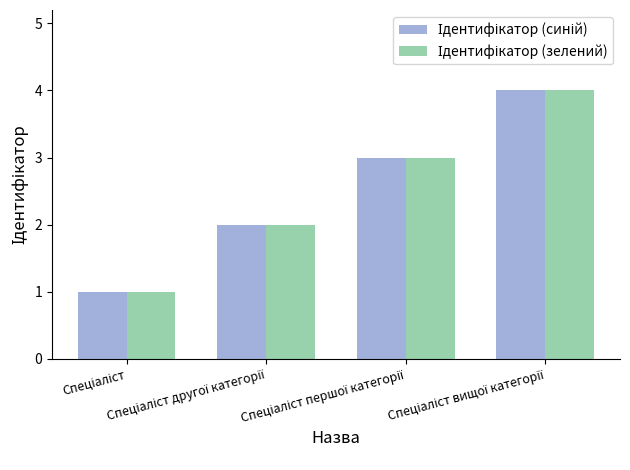

What is the greatest value displayed?

4